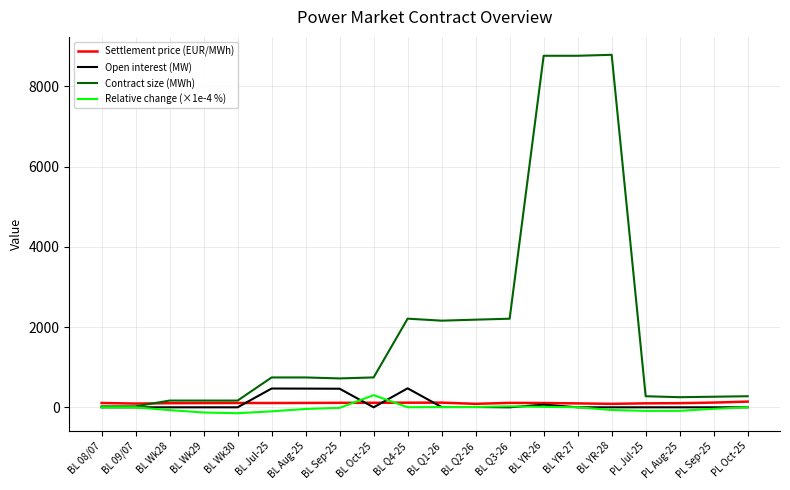

What are all the series names shown in the legend?

Settlement price (EUR/MWh), Open interest (MW), Contract size (MWh), Relative change (×1e-4 %)